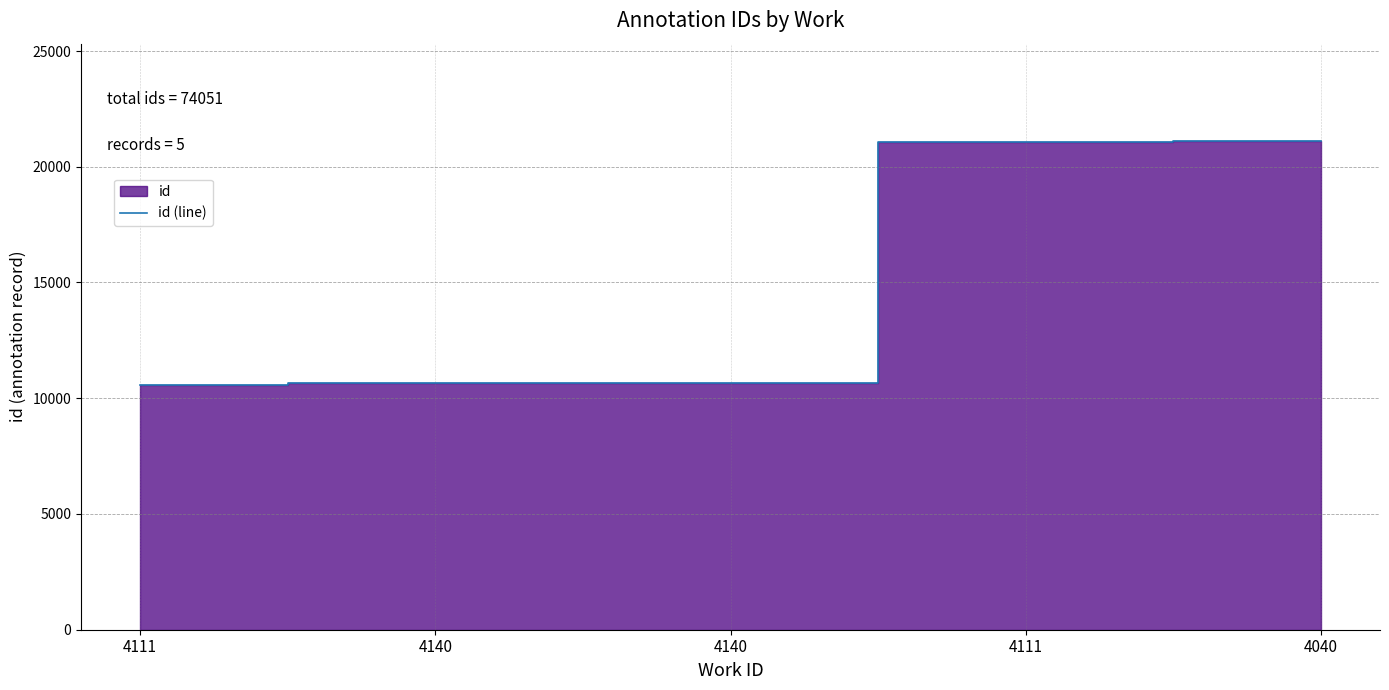

What is the average value?

14810